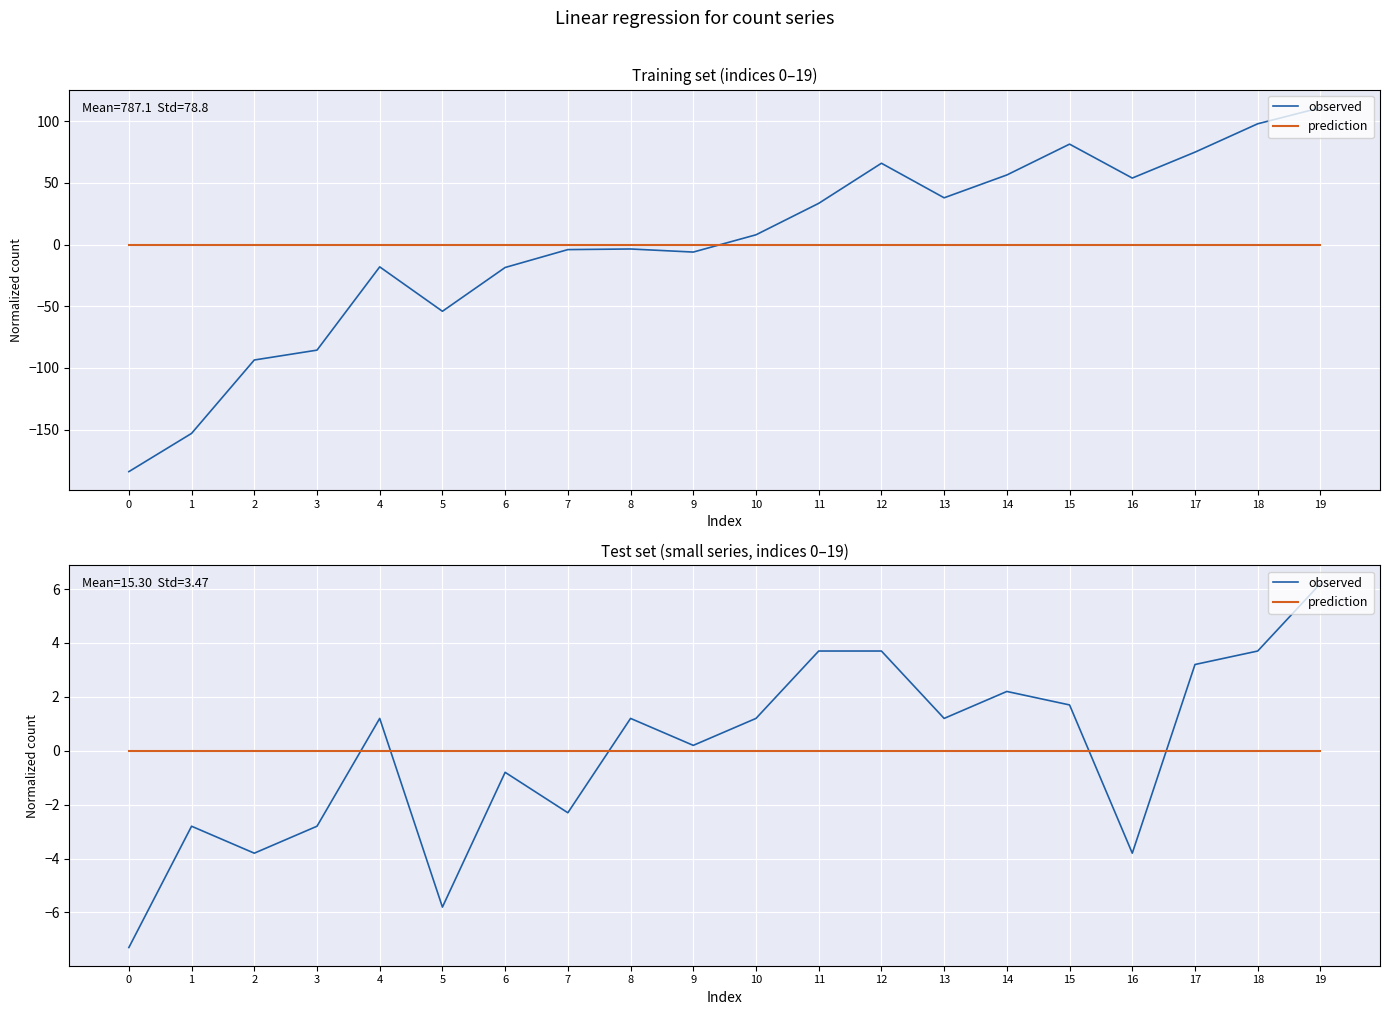

Where do prediction and observed first cross each other?

3 and 4